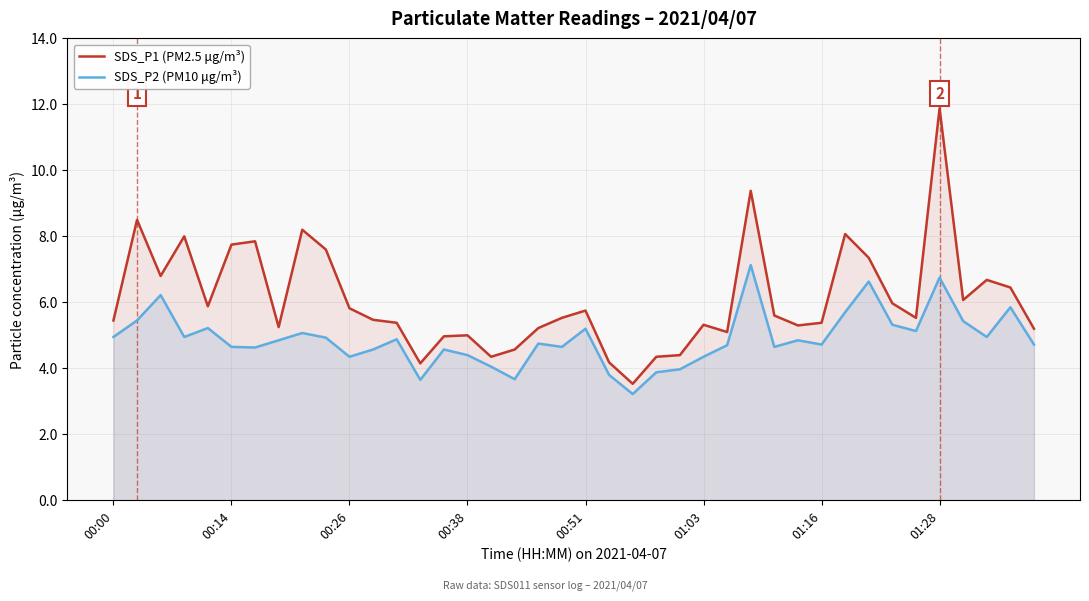

Is it true that SDS_P2 (PM10 μg/m³) equals 4.0 at 16?

True